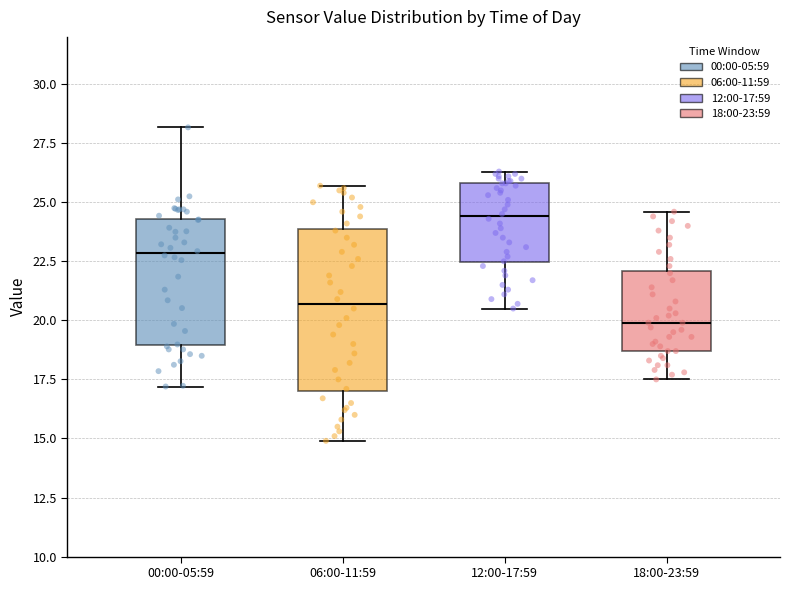

Reading left to right, read every box against the y-axis: the position of its median line, the range the box covers, and the ends of its whiskers. The values are not printed on the chart, so give them approximately, as read against the axis.

00:00-05:59: median 23.0, box 19.0 to 24.5, whiskers 17.0 to 28.0
06:00-11:59: median 20.5, box 17.0 to 24.0, whiskers 15.0 to 25.5
12:00-17:59: median 24.5, box 22.5 to 26.0, whiskers 20.5 to 26.5
18:00-23:59: median 20.0, box 18.5 to 22.0, whiskers 17.5 to 24.5